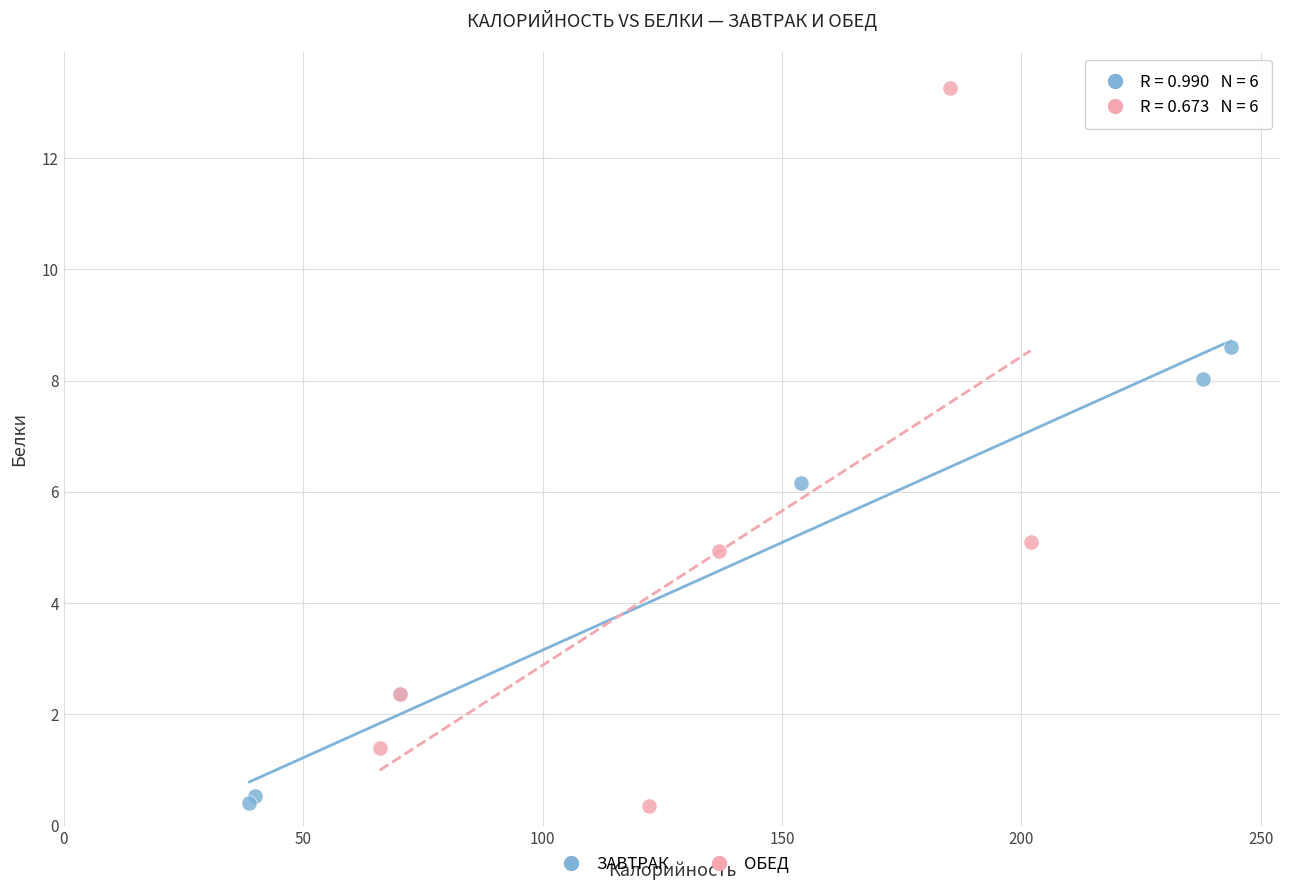

What are all the series names shown in the legend?

ЗАВТРАК, ОБЕД